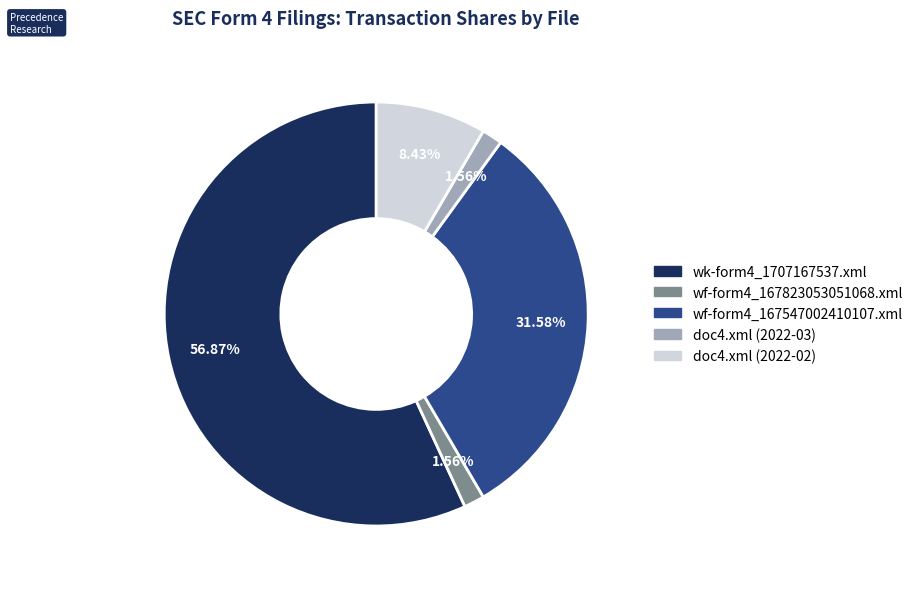

To the nearest percent, what is the difference between the doc4.xml (2022-03) and wk-form4_1707167537.xml slice percentages?

55%